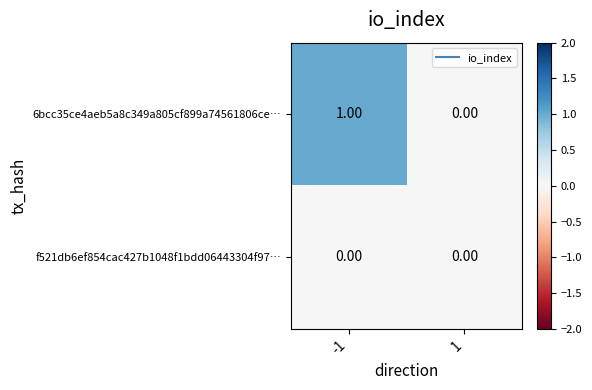

Which series has the widest spread of values?

6bcc35ce4aeb5a8c349a805cf899a74561806ce…